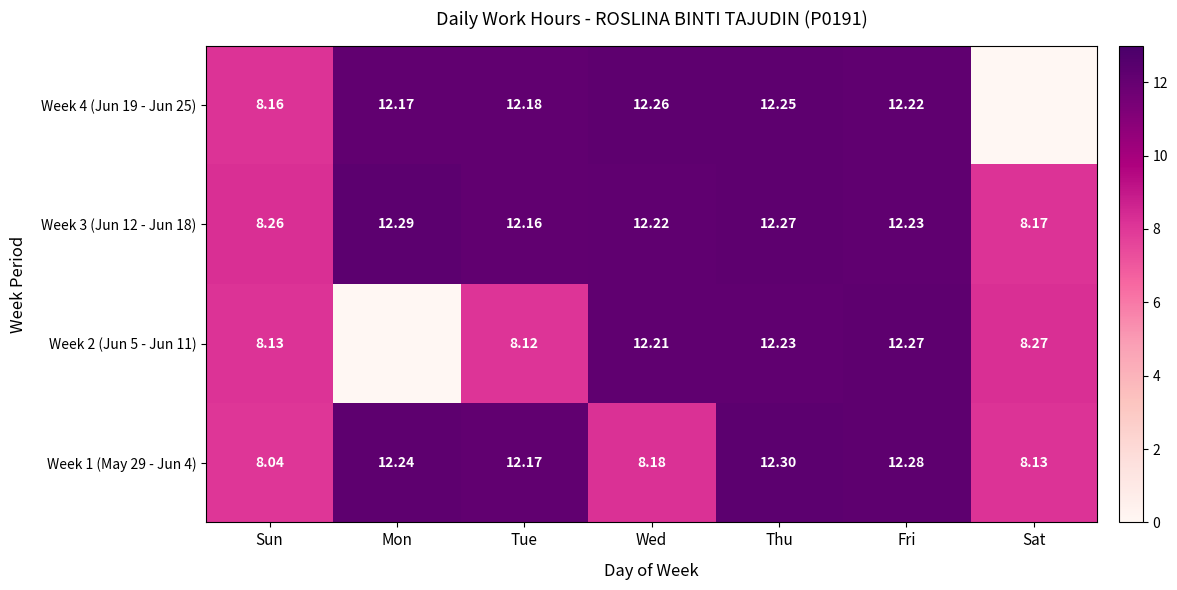

Rank the categories by Week 3 (Jun 12 - Jun 18) value from highest to lowest.

Mon, Thu, Fri, Wed, Tue, Sun, Sat